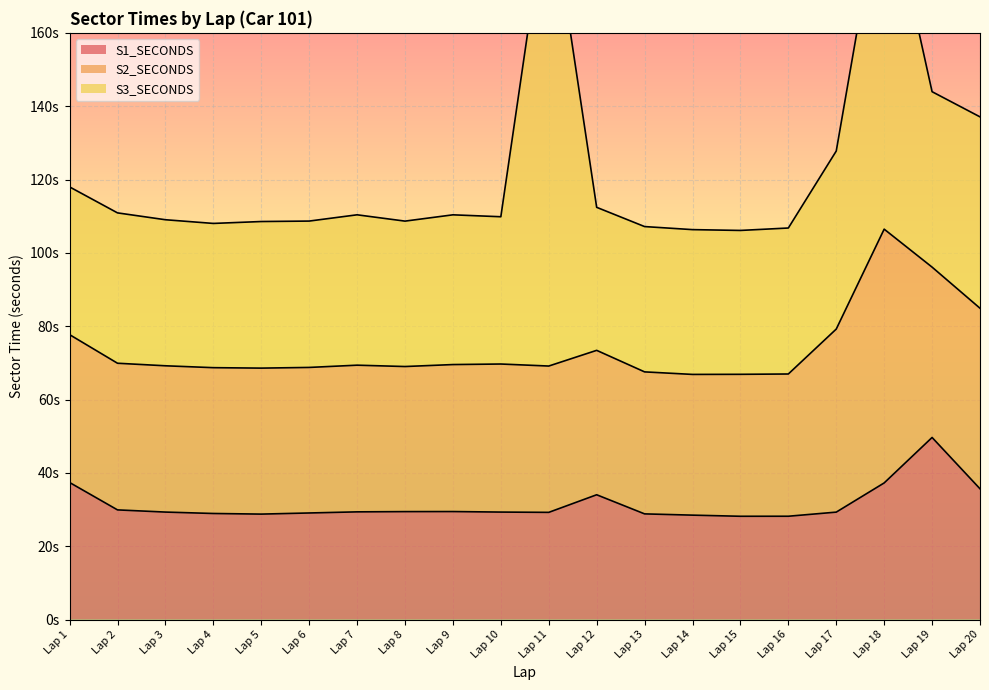

In S2_SECONDS, how many points are higher than both neighbors (excluding endpoints)?

4